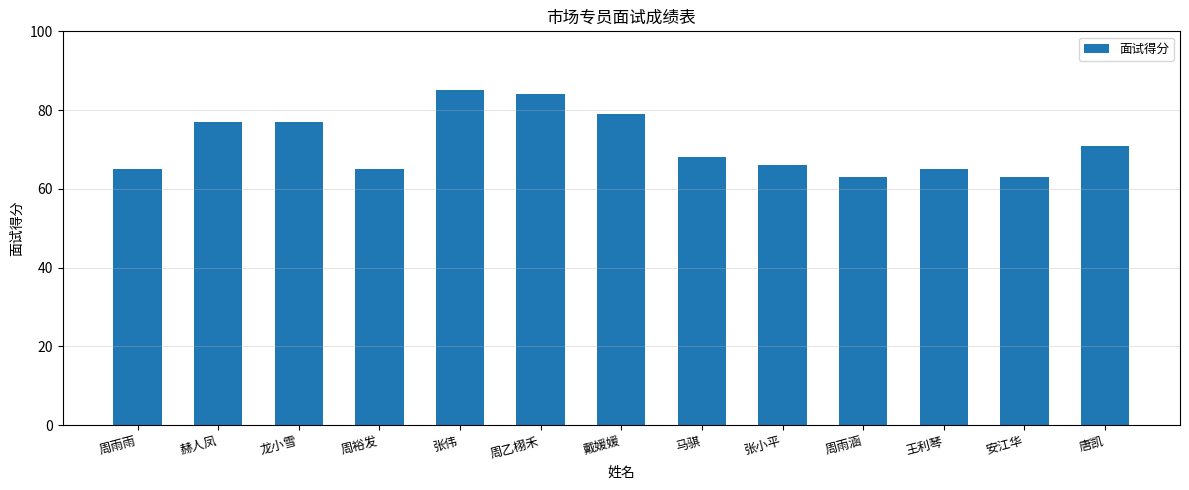

Is it true that the value at 龙小雪 is 124?

False